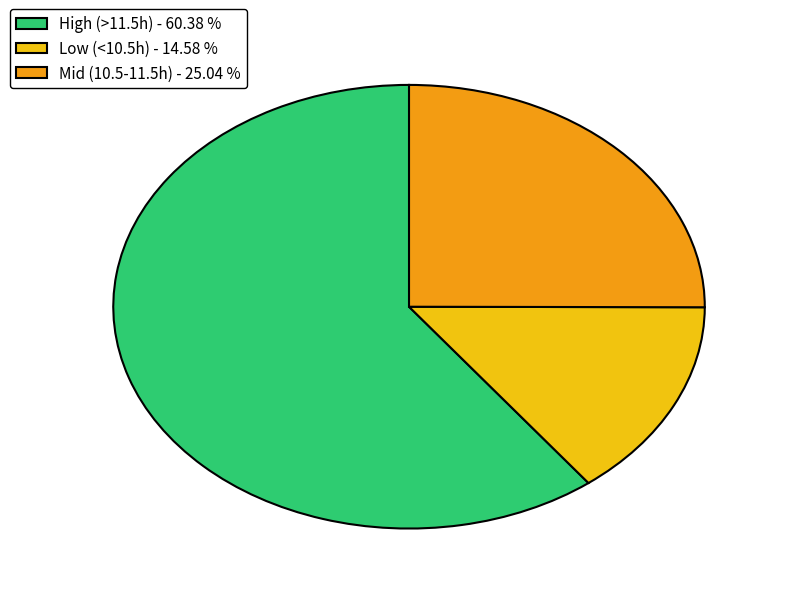

Which has a higher value, High (>11.5h) - 60.38 % or Low (<10.5h) - 14.58 %?

High (>11.5h) - 60.38 %